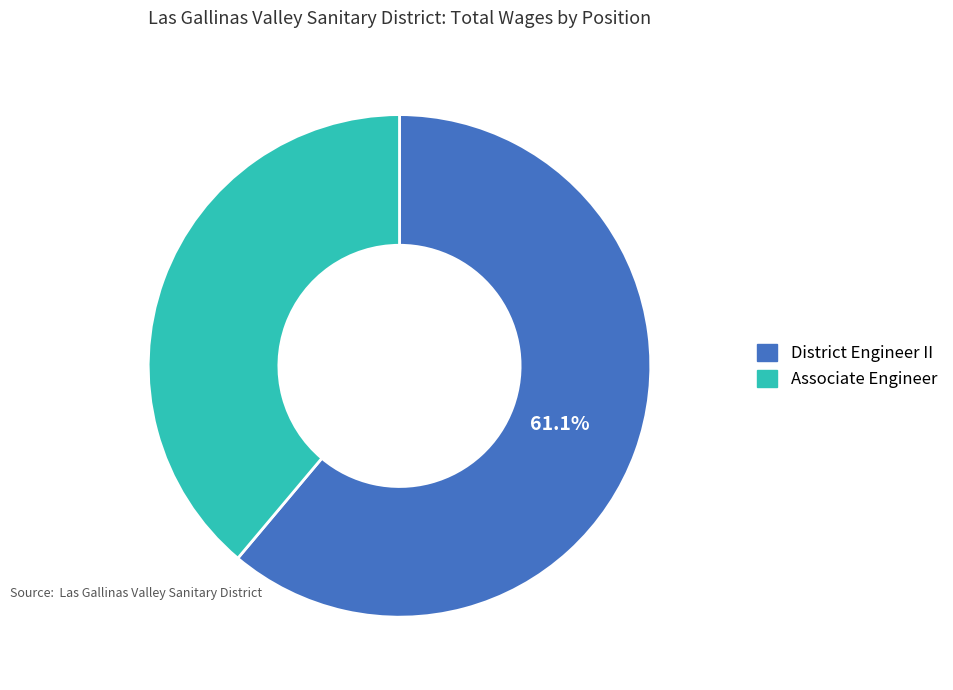

Is it true that District Engineer II is 47% of the pie?

False